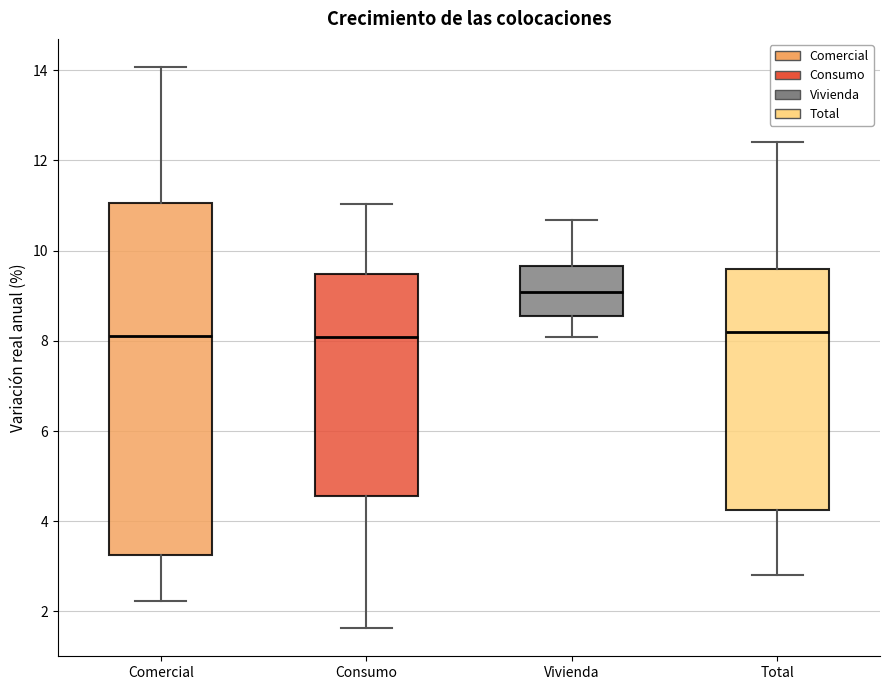

Where is the upper edge of the box for Total on the y-axis? The values are not printed on the chart, so give them approximately, as read against the axis.

9.6